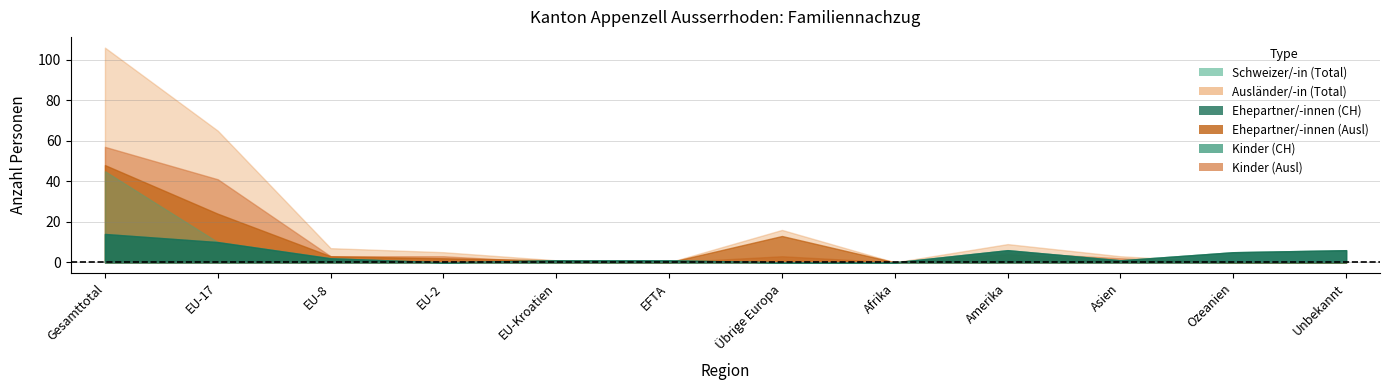

True or false: Total (CH) and Kinder (CH) intersect in this chart.

False